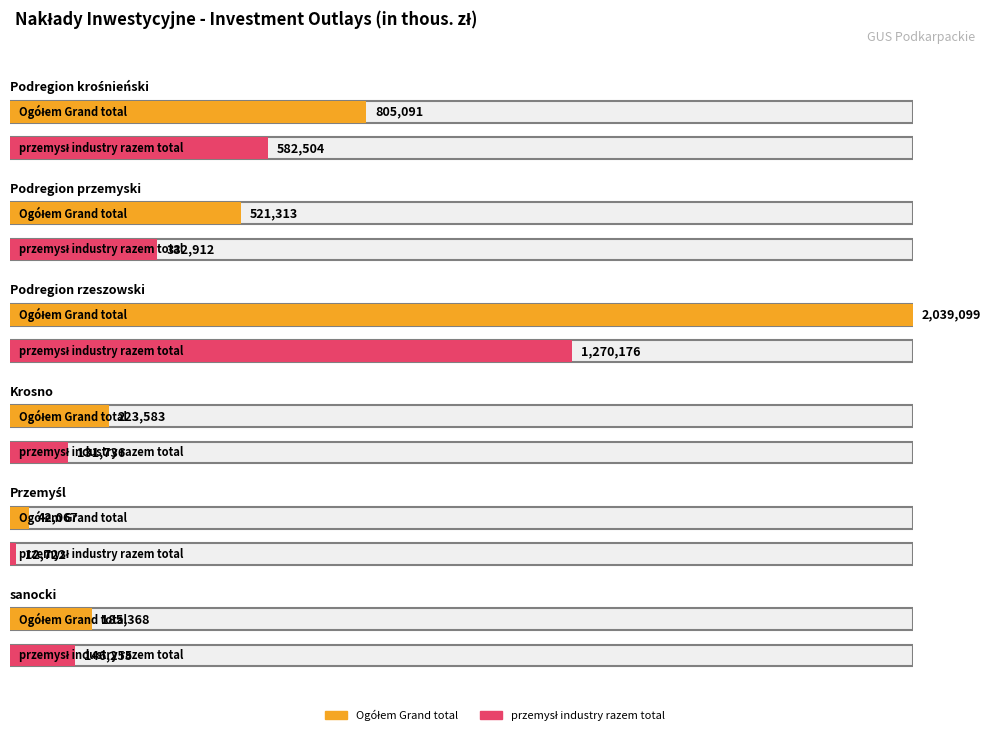

Which series has the largest range (max minus min)?

Ogółem Grand total